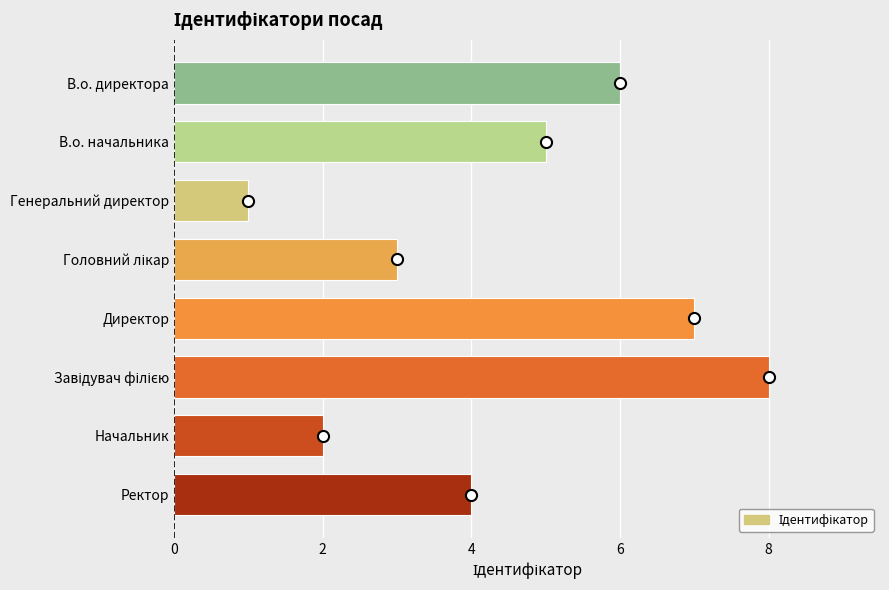

What is the difference between the maximum and minimum values?

7